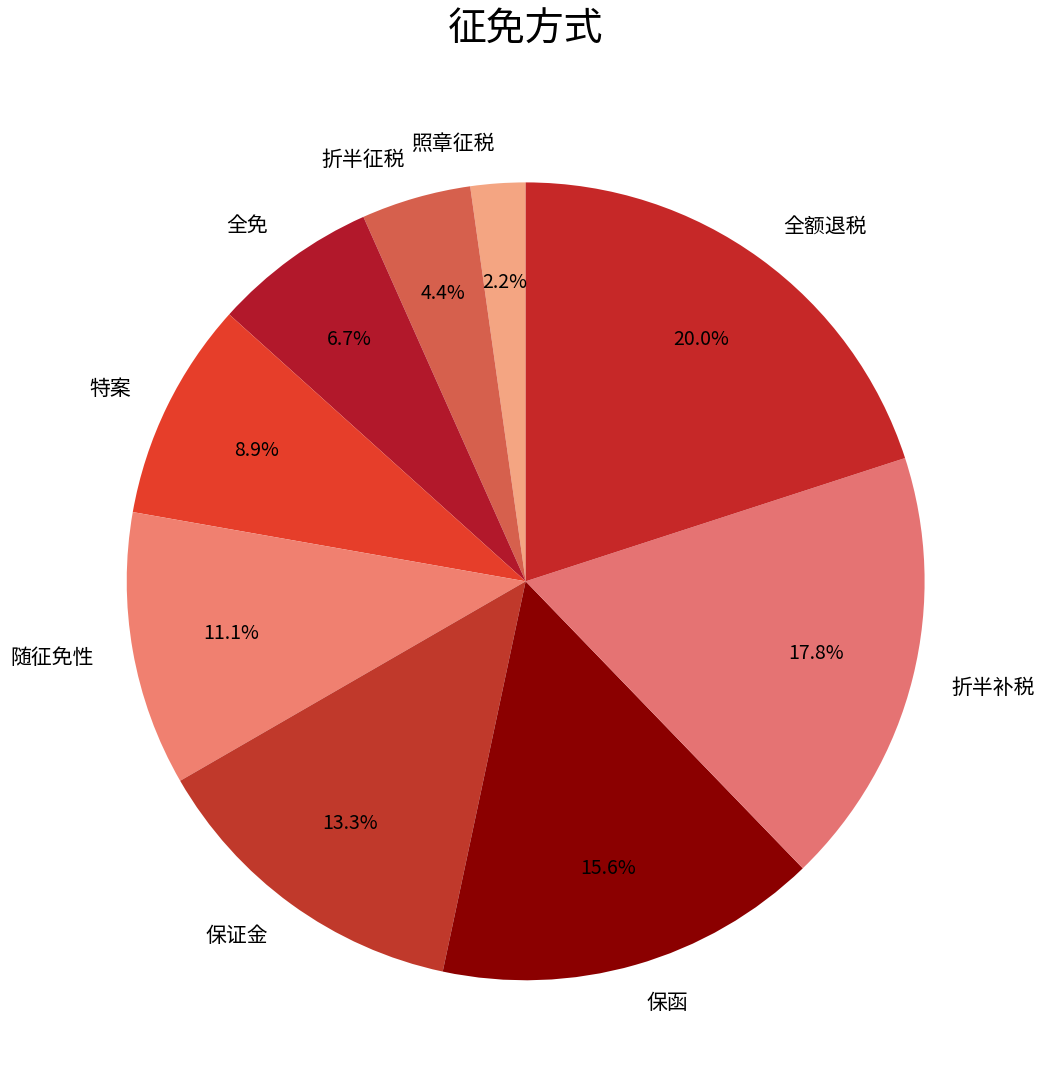

How many segments does this pie chart have?

9